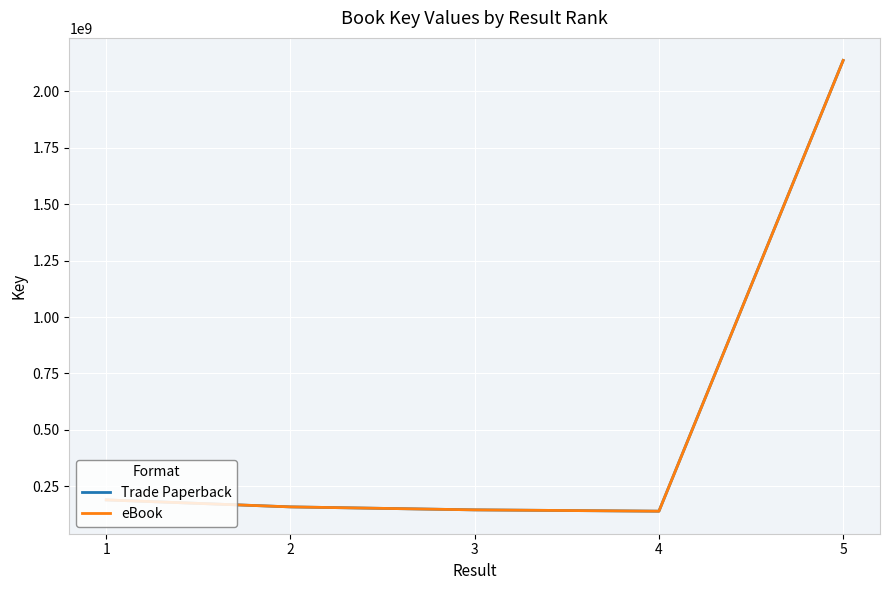

What is the value of the Trade Paperback point at the 1st from the left?

189189124